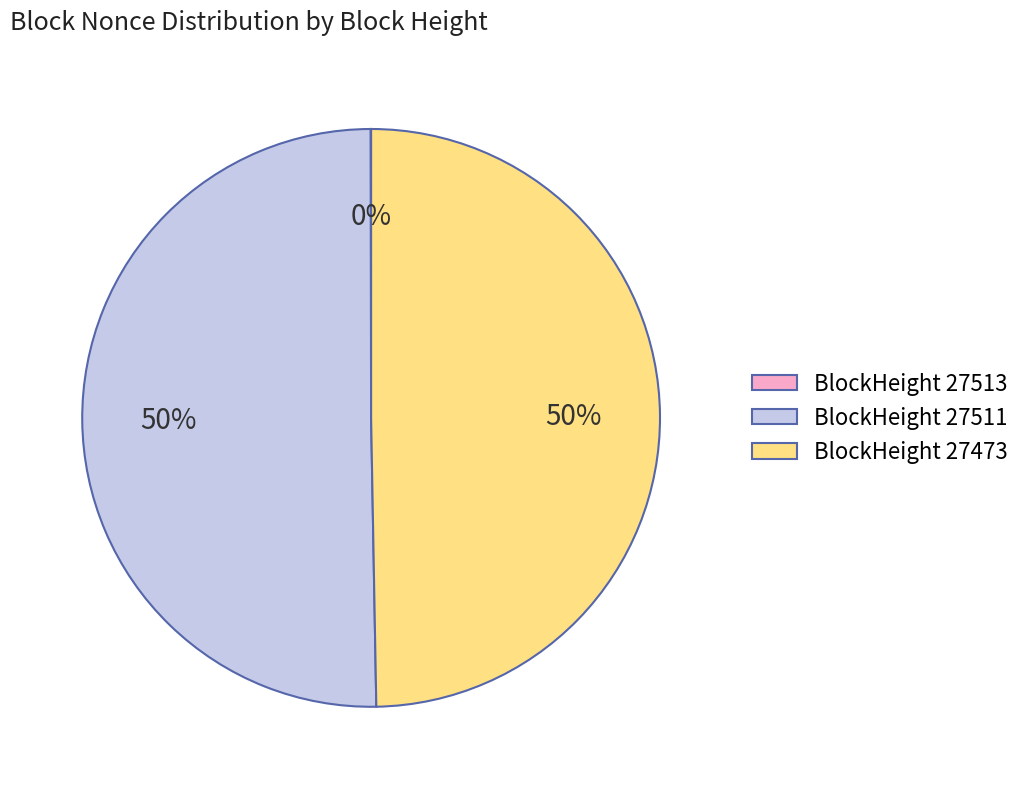

To the nearest percent, what is the difference between the largest and smallest slice percentages?

50%